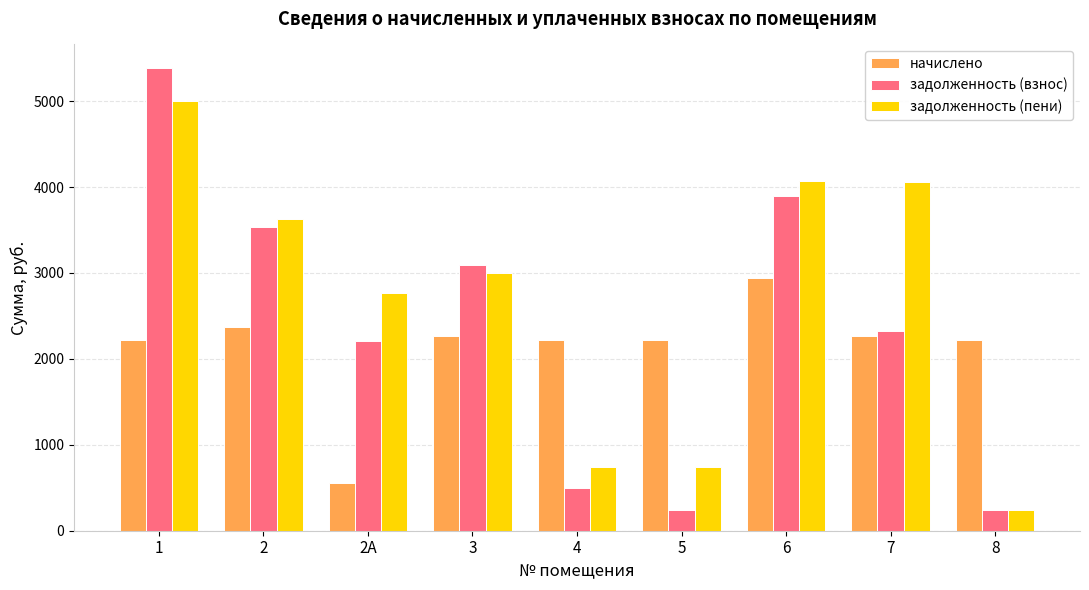

At which label is задолженность (пени) closest to 2623?

2А